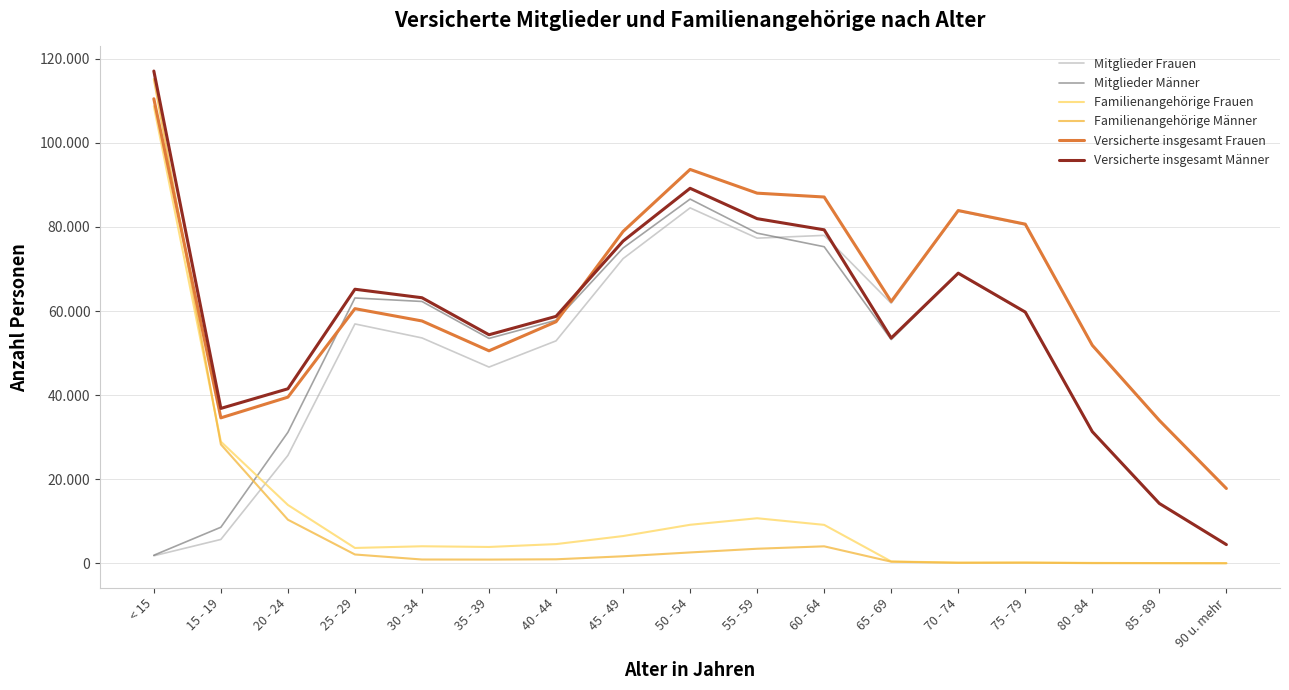

Rank the categories by Versicherte insgesamt Männer value from highest to lowest.

< 15, 50 - 54, 55 - 59, 60 - 64, 45 - 49, 70 - 74, 25 - 29, 30 - 34, 75 - 79, 40 - 44, 35 - 39, 65 - 69, 20 - 24, 15 - 19, 80 - 84, 85 - 89, 90 u. mehr